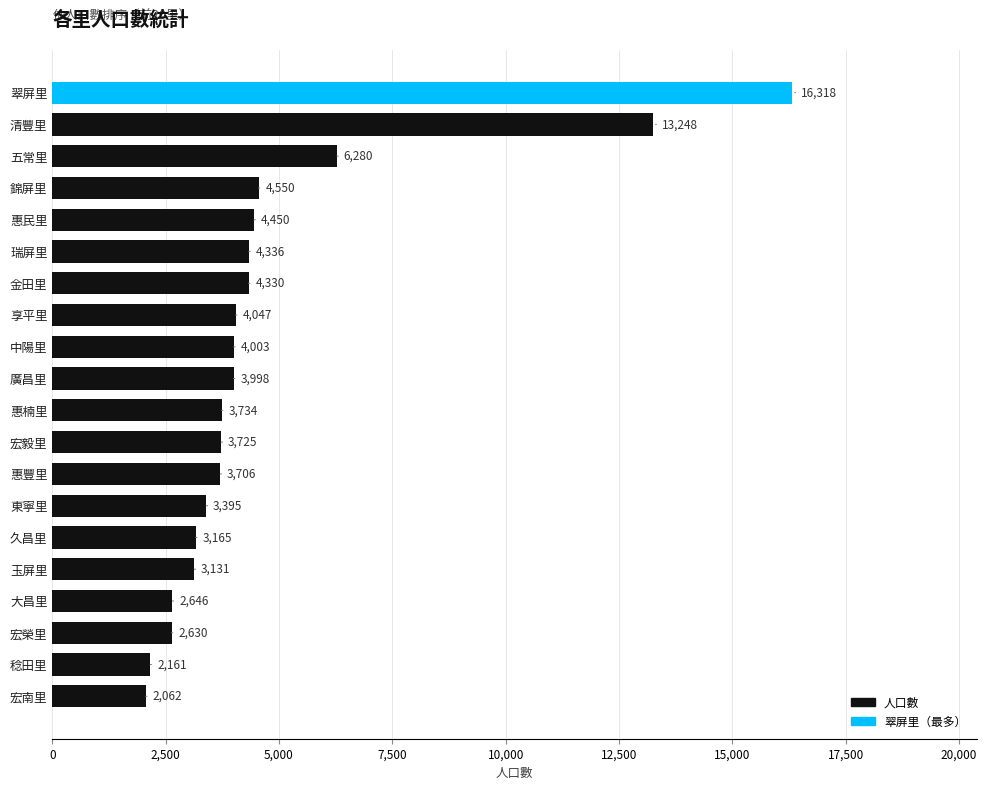

List the labels in order of value, largest first.

翠屏里, 清豐里, 五常里, 錦屏里, 惠民里, 瑞屏里, 金田里, 享平里, 中陽里, 廣昌里, 惠楠里, 宏毅里, 惠豐里, 東寧里, 久昌里, 玉屏里, 大昌里, 宏榮里, 稔田里, 宏南里